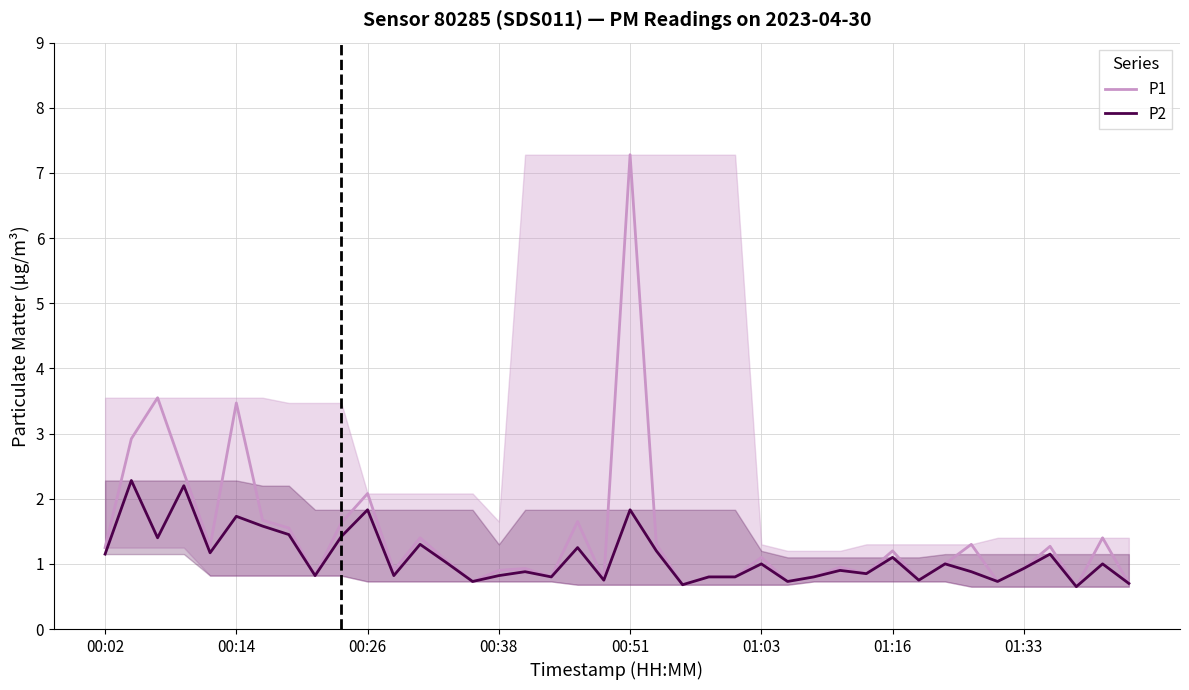

The value of P1 at 39 is 0.9. True or false?

False